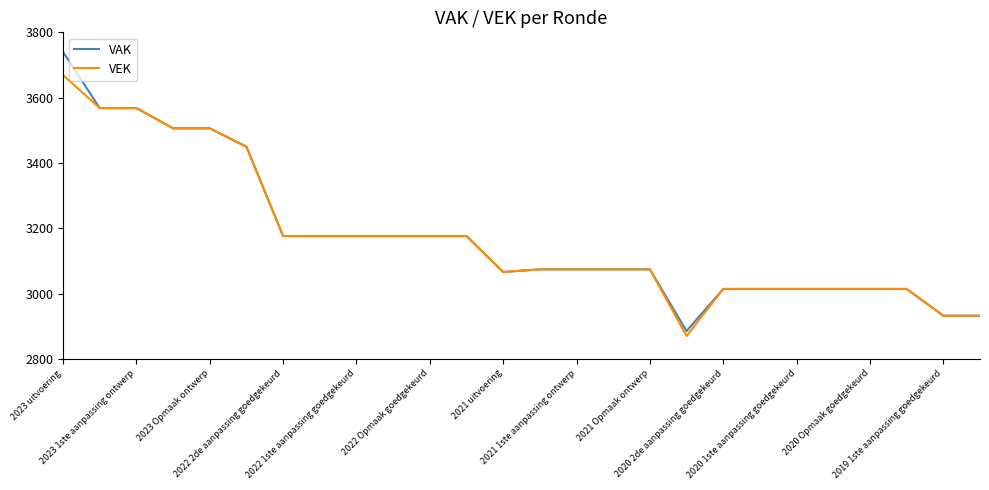

What is the minimum value for VEK?

2870